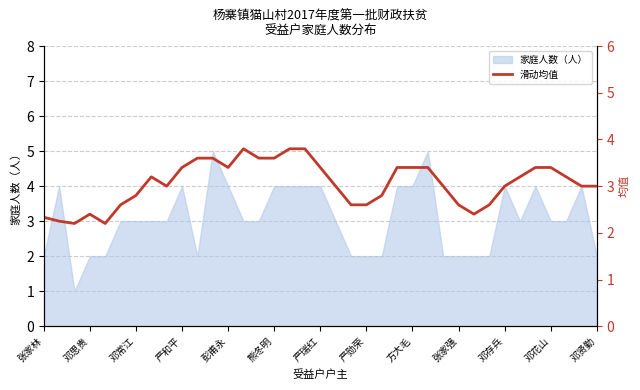

What is the approximate value of 家庭人数（人） at 方大毛?

4